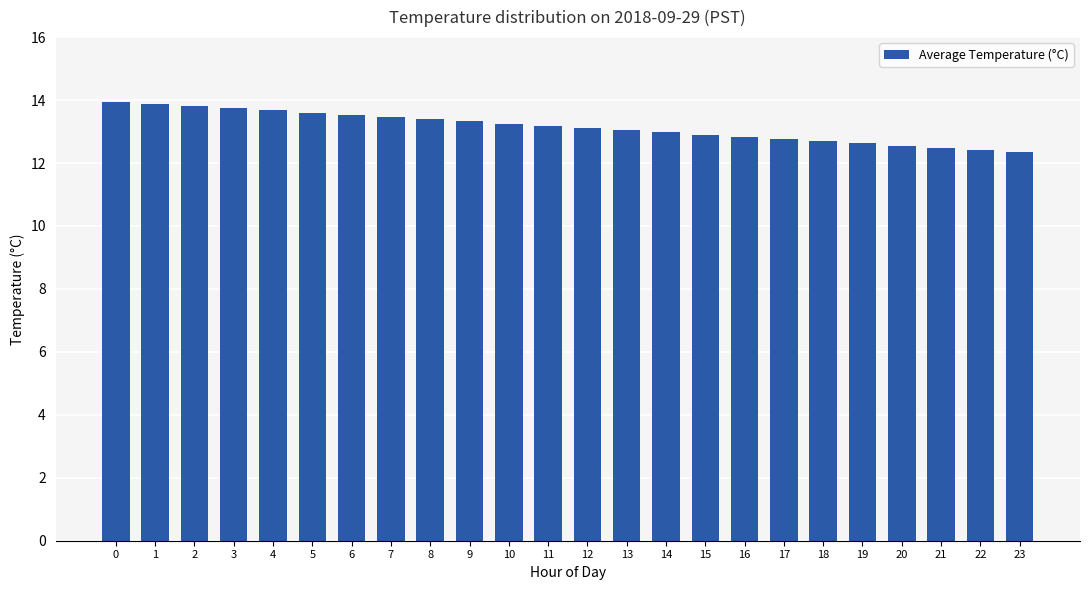

Are the bars horizontal?

No